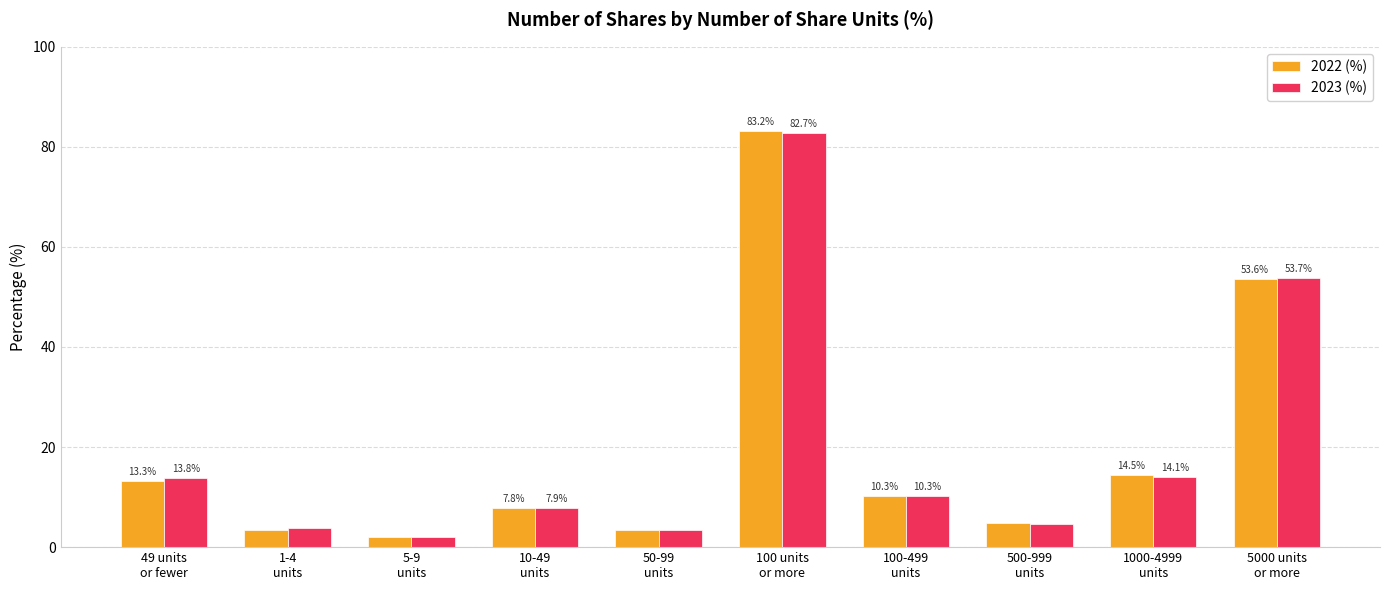

Read the 2022 (%) value at 49 units
or fewer.

13.3